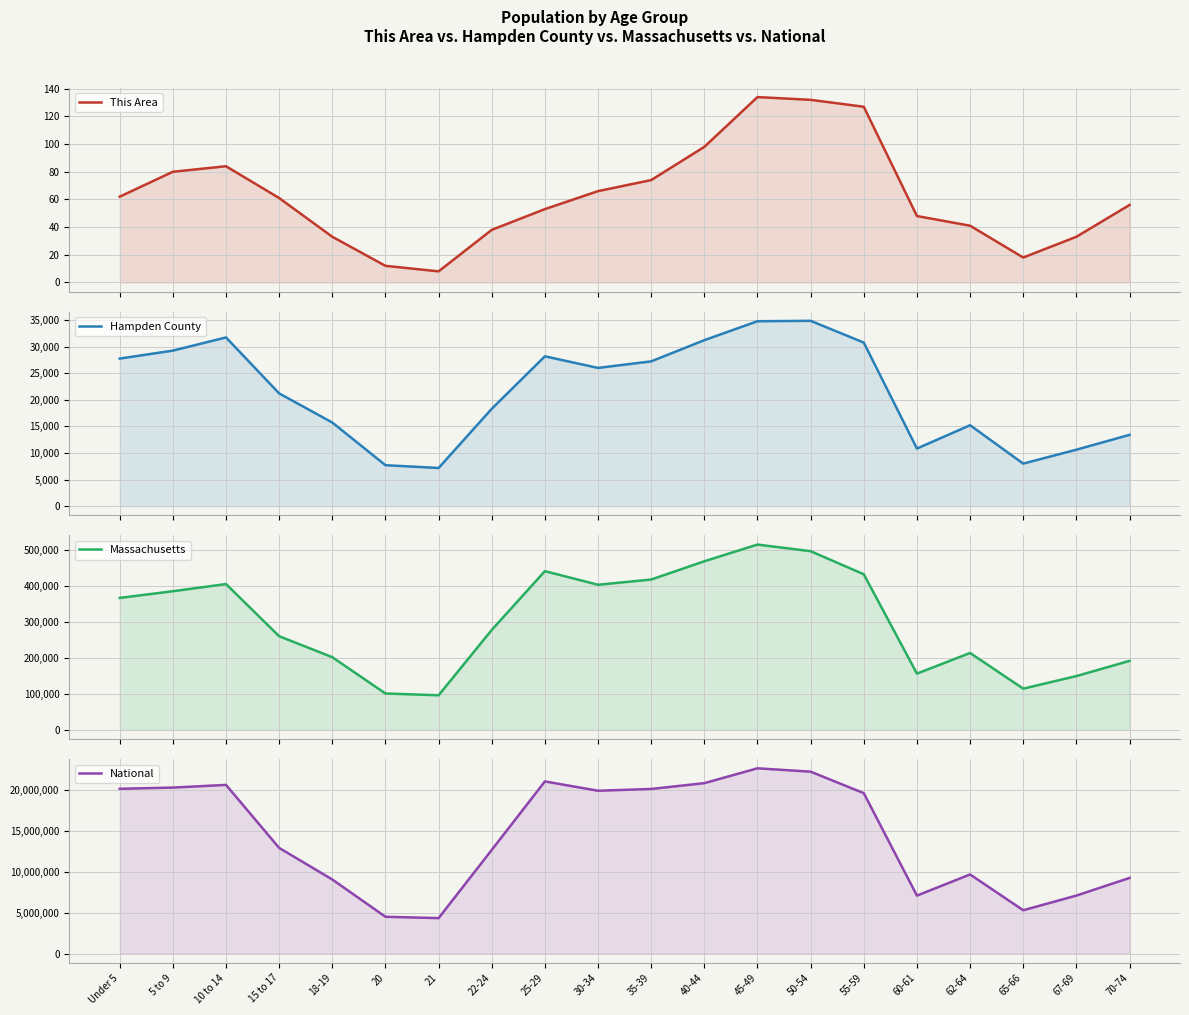

Rank the categories by Hampden County value from lowest to highest.

21, 20, 65-66, 67-69, 60-61, 70-74, 62-64, 18-19, 22-24, 15 to 17, 30-34, 35-39, Under 5, 25-29, 5 to 9, 55-59, 40-44, 10 to 14, 45-49, 50-54